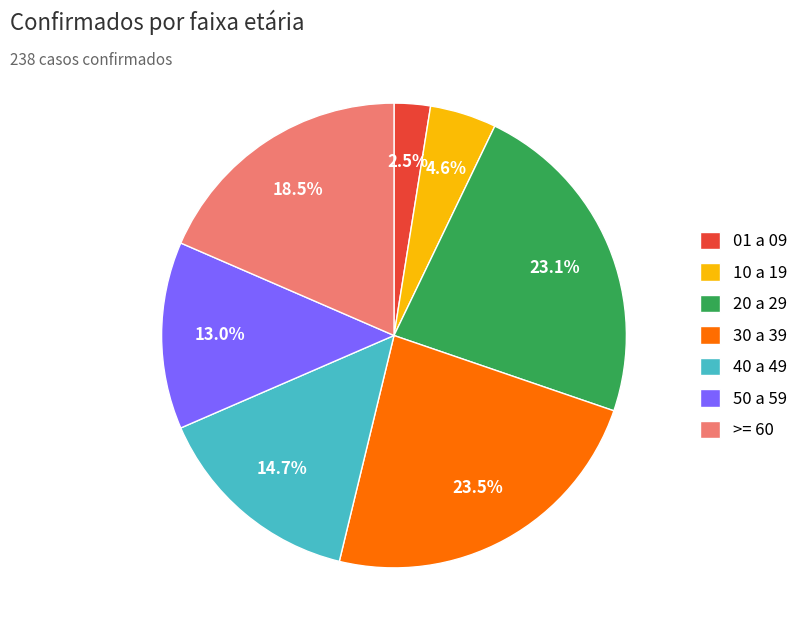

To the nearest percent, what is the combined percentage of 20 a 29 and 50 a 59?

36%